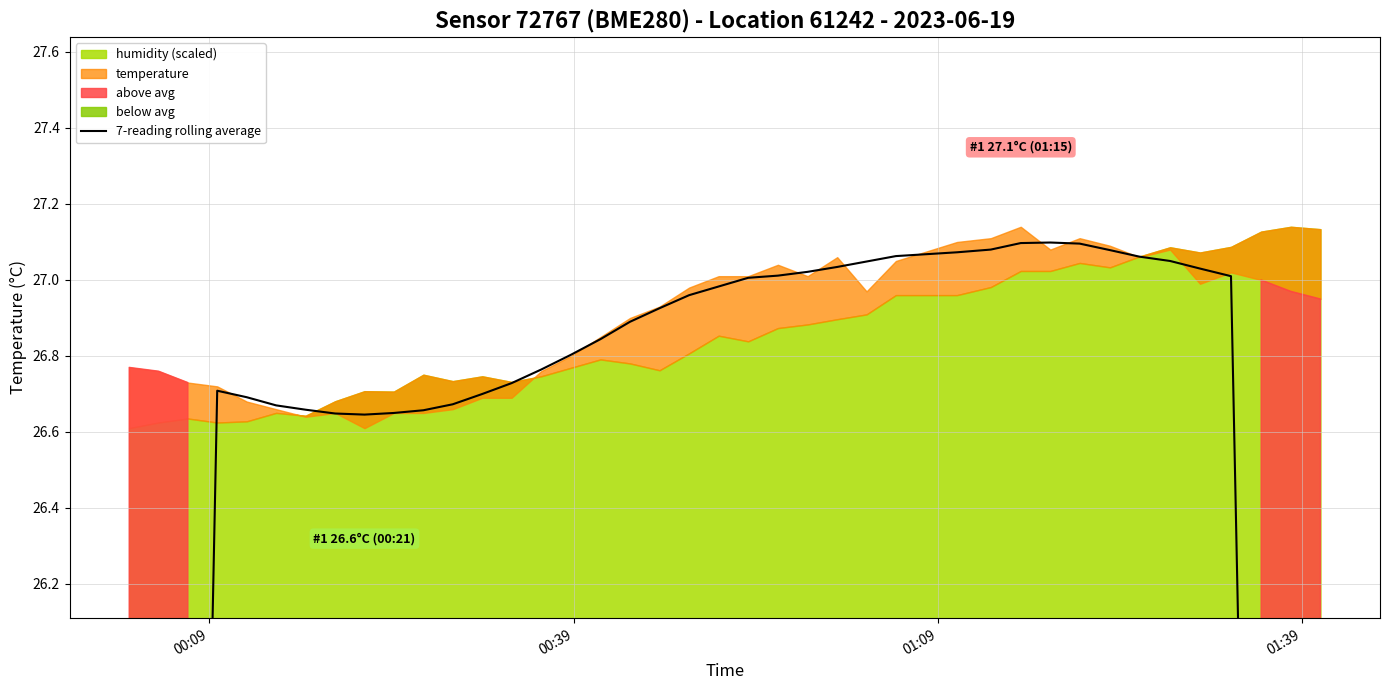

At which category does the chart reach its minimum across all series?

00:09